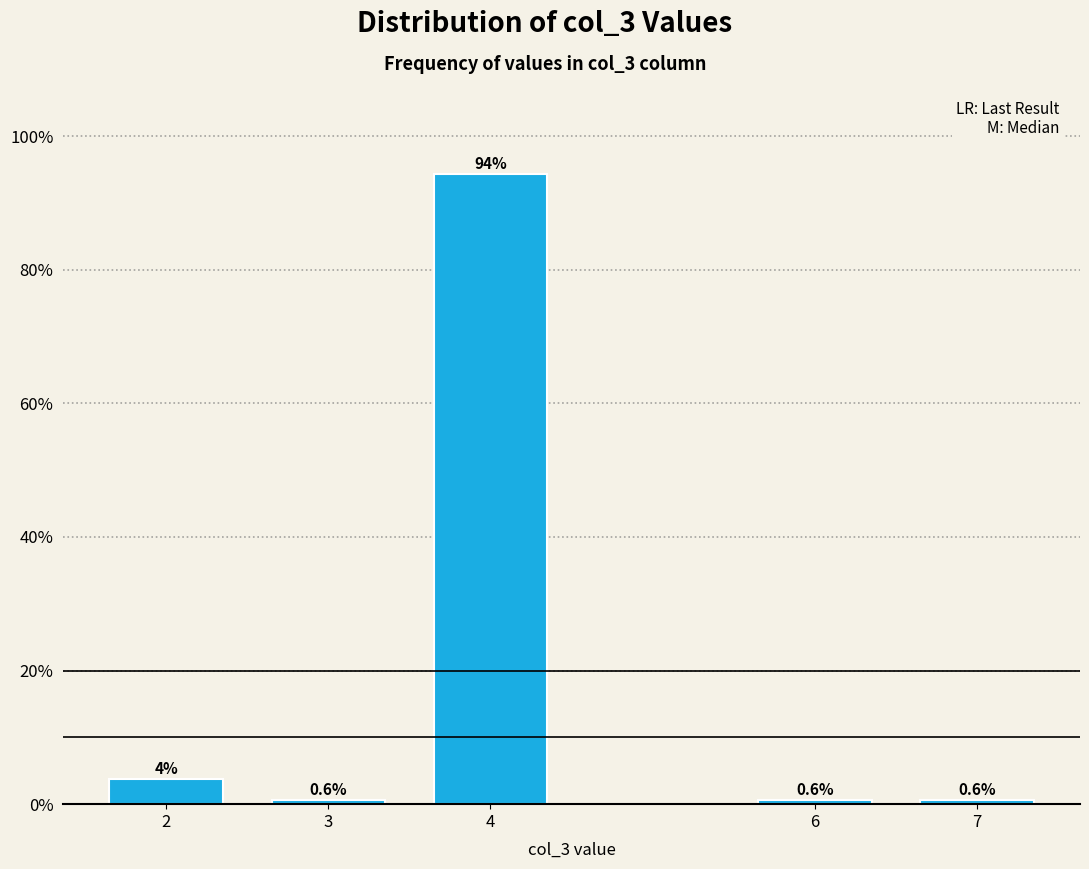

What value does the data have at 7?

0.6